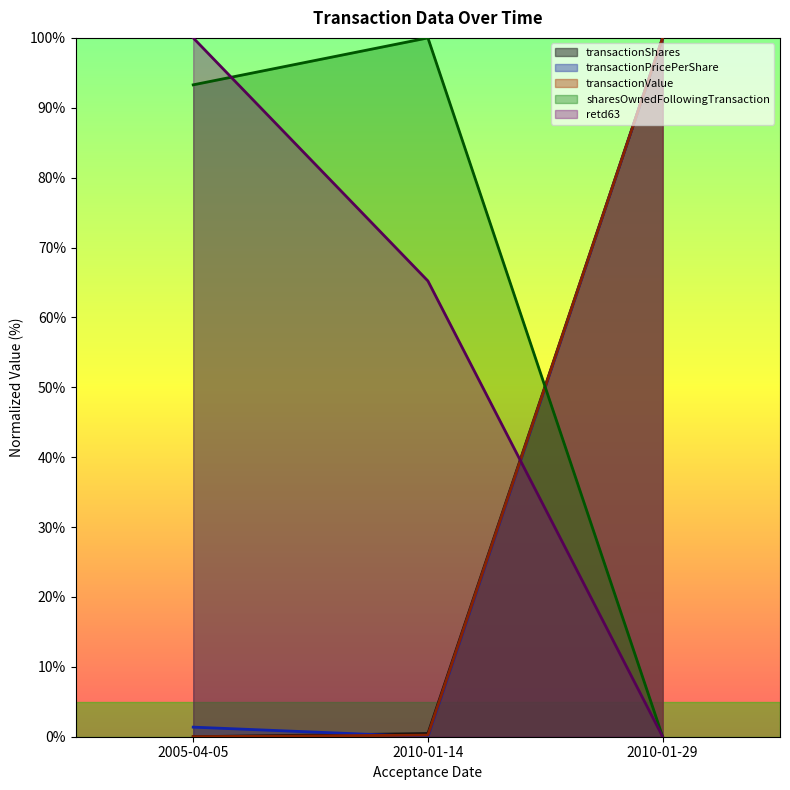

How many series are shown in this chart?

5